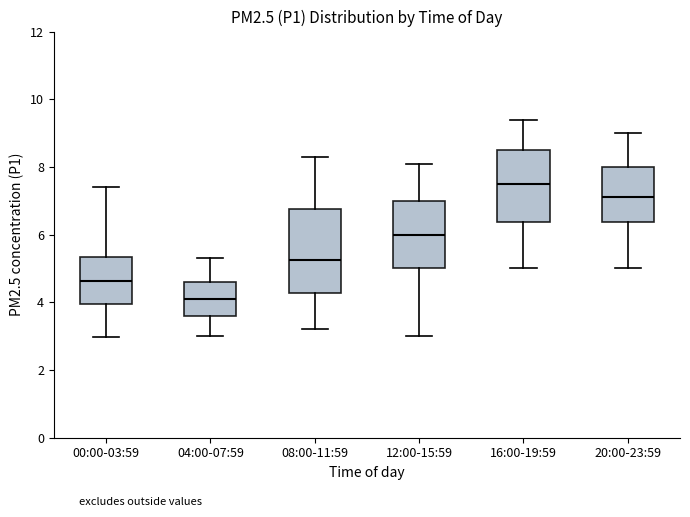

Where is the lower edge of the box for 00:00-03:59 on the y-axis? The values are not printed on the chart, so give them approximately, as read against the axis.

4.0